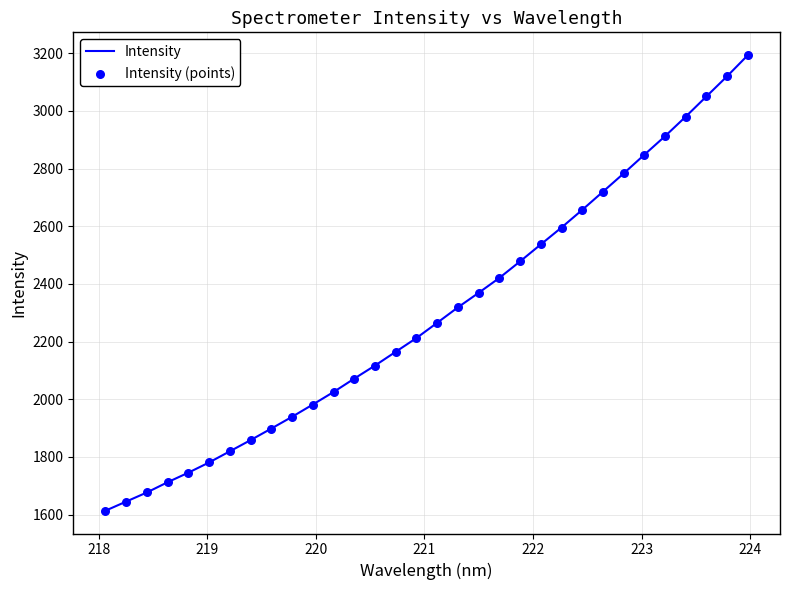

What is the smallest value displayed?

1613.7